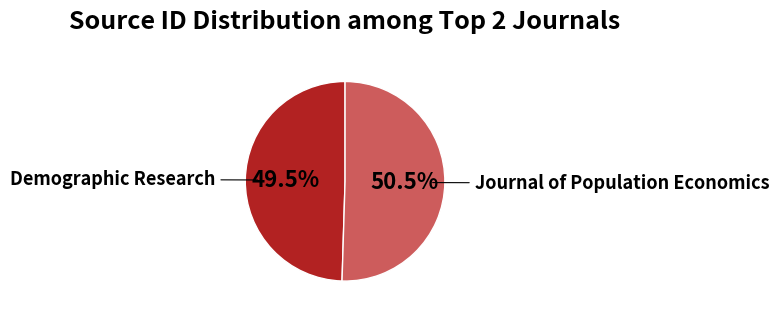

Is there a majority slice in this chart?

Yes